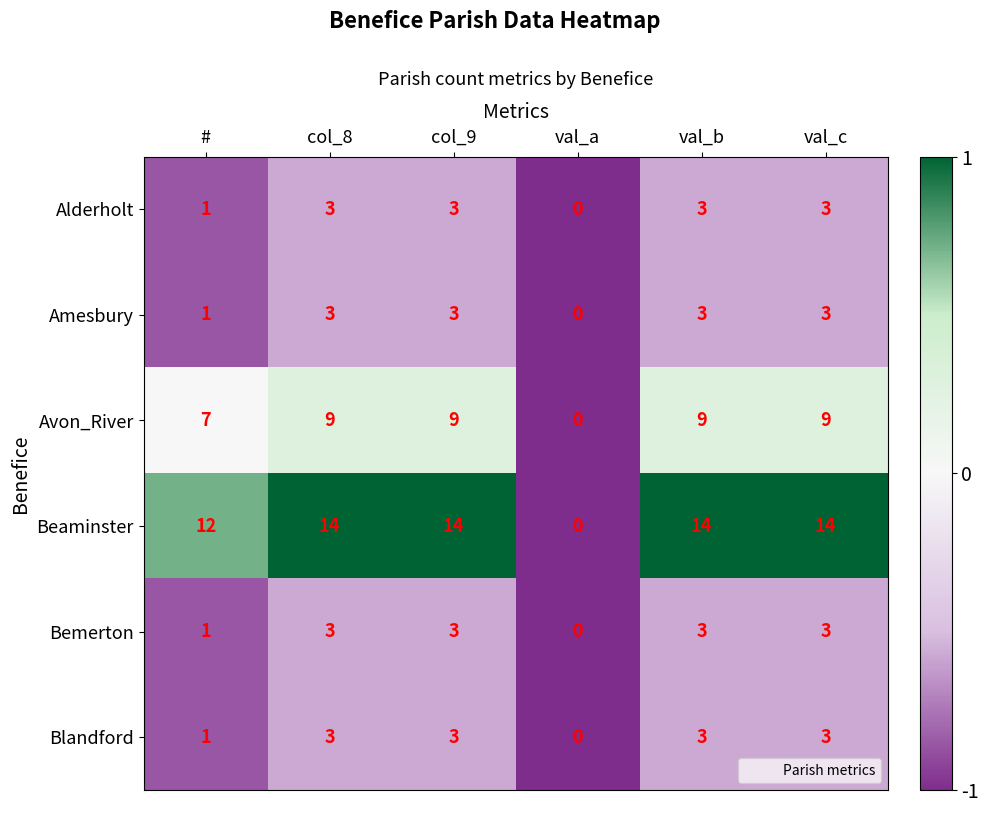

Which label corresponds to the smallest value in the chart?

val_a